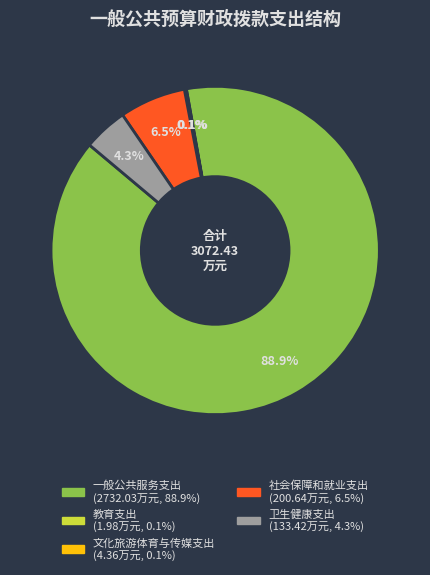

Which slice is the largest?

一般公共服务支出